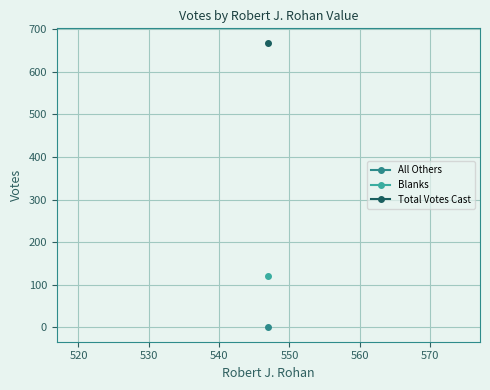

List the series in order of their peak value, lowest first.

All Others, Blanks, Total Votes Cast